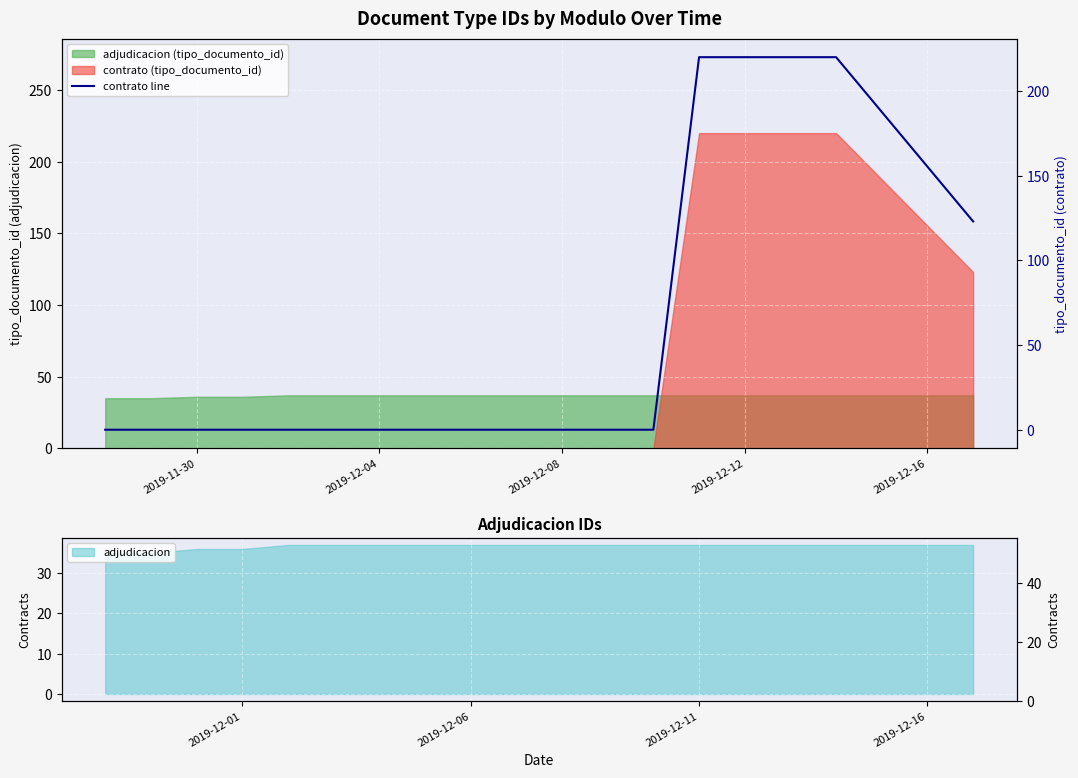

The value at 2019-12-04 is 84. True or false?

False